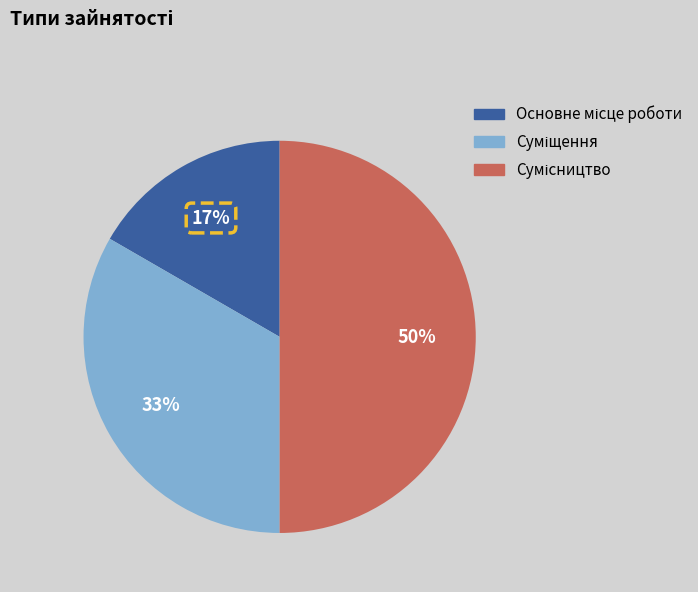

To the nearest percent, what is the difference between the largest and smallest slice percentages?

33%